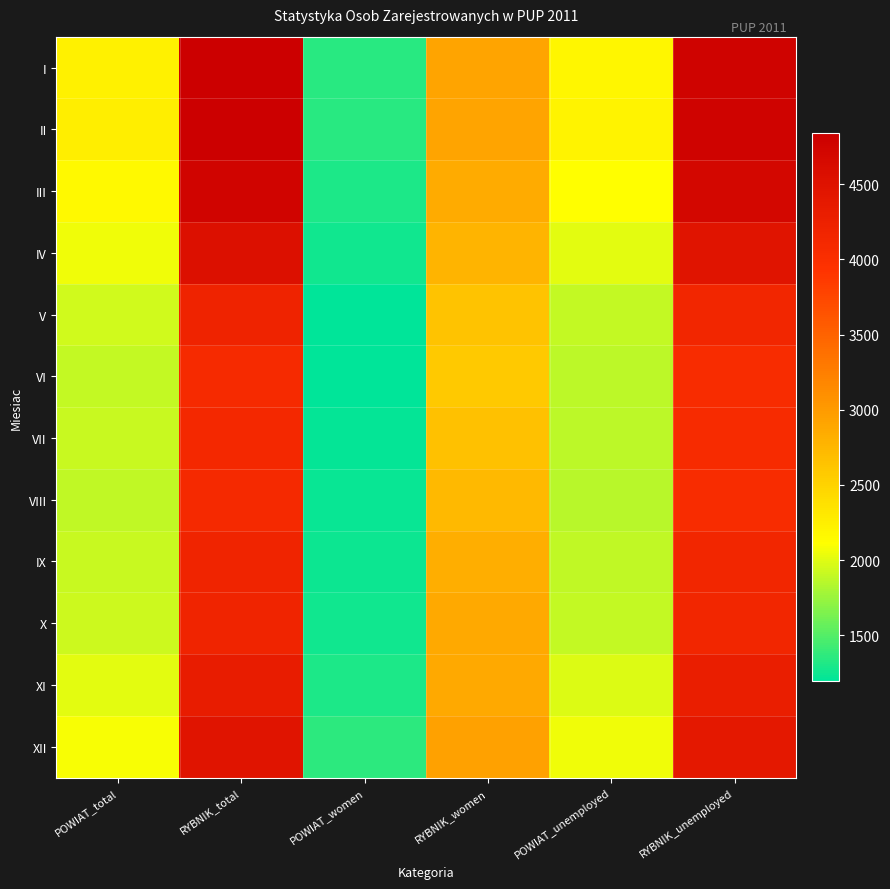

Reading left to right, what are all the values shown in this chart?

I: POWIAT_total=2231	RYBNIK_total=4835	POWIAT_women=1342	RYBNIK_women=2916	POWIAT_unemployed=2191	RYBNIK_unemployed=4776
II: POWIAT_total=2254	RYBNIK_total=4839	POWIAT_women=1343	RYBNIK_women=2914	POWIAT_unemployed=2214	RYBNIK_unemployed=4775
III: POWIAT_total=2159	RYBNIK_total=4766	POWIAT_women=1302	RYBNIK_women=2854	POWIAT_unemployed=2118	RYBNIK_unemployed=4704
IV: POWIAT_total=2062	RYBNIK_total=4532	POWIAT_women=1254	RYBNIK_women=2765	POWIAT_unemployed=2020	RYBNIK_unemployed=4474
V: POWIAT_total=1941	RYBNIK_total=4206	POWIAT_women=1210	RYBNIK_women=2643	POWIAT_unemployed=1905	RYBNIK_unemployed=4154
VI: POWIAT_total=1907	RYBNIK_total=4077	POWIAT_women=1196	RYBNIK_women=2580	POWIAT_unemployed=1870	RYBNIK_unemployed=4030
VII: POWIAT_total=1917	RYBNIK_total=4114	POWIAT_women=1218	RYBNIK_women=2651	POWIAT_unemployed=1877	RYBNIK_unemployed=4062
VIII: POWIAT_total=1890	RYBNIK_total=4097	POWIAT_women=1229	RYBNIK_women=2724	POWIAT_unemployed=1858	RYBNIK_unemployed=4054
IX: POWIAT_total=1916	RYBNIK_total=4187	POWIAT_women=1252	RYBNIK_women=2828	POWIAT_unemployed=1887	RYBNIK_unemployed=4144
X: POWIAT_total=1930	RYBNIK_total=4191	POWIAT_women=1266	RYBNIK_women=2865	POWIAT_unemployed=1895	RYBNIK_unemployed=4149
XI: POWIAT_total=2021	RYBNIK_total=4332	POWIAT_women=1306	RYBNIK_women=2867	POWIAT_unemployed=1986	RYBNIK_unemployed=4289
XII: POWIAT_total=2089	RYBNIK_total=4457	POWIAT_women=1366	RYBNIK_women=2933	POWIAT_unemployed=2053	RYBNIK_unemployed=4409